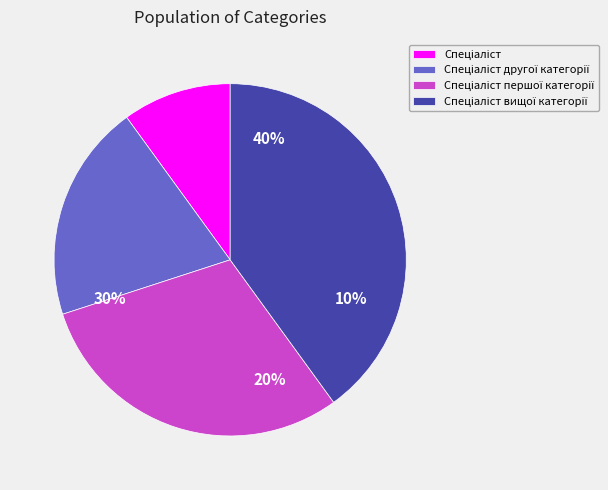

Which slice is the largest?

Спеціаліст вищої категорії